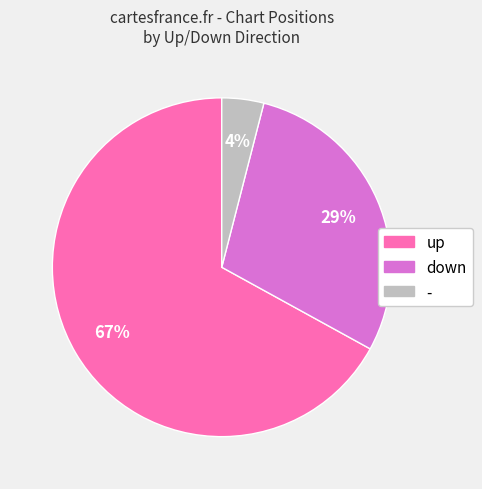

How many segments does this pie chart have?

3